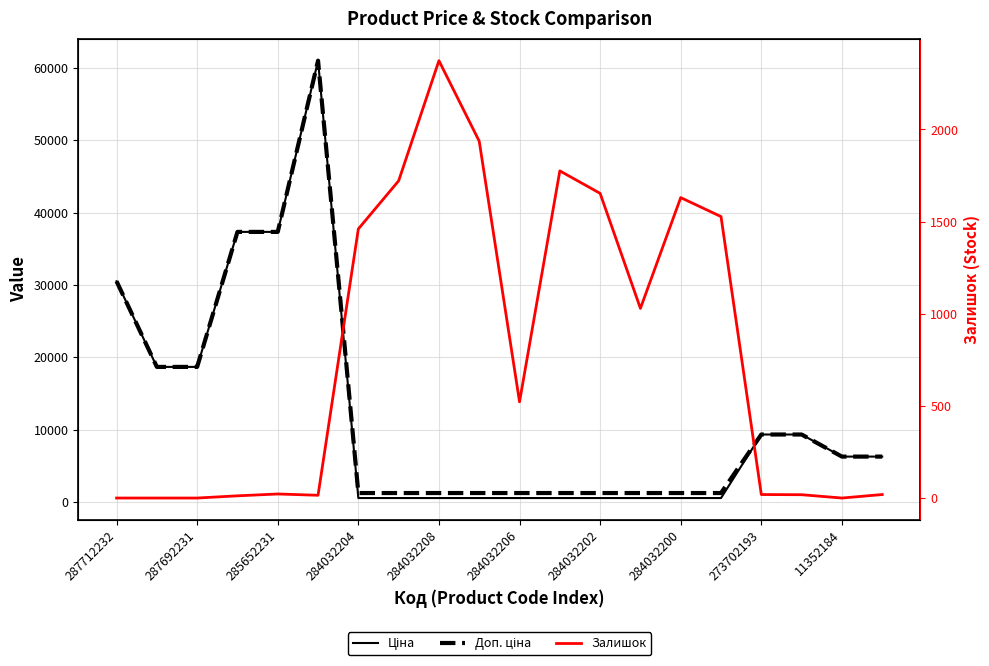

Rank the series at 287692231 from lowest to highest value.

Залишок, Ціна, Доп. ціна